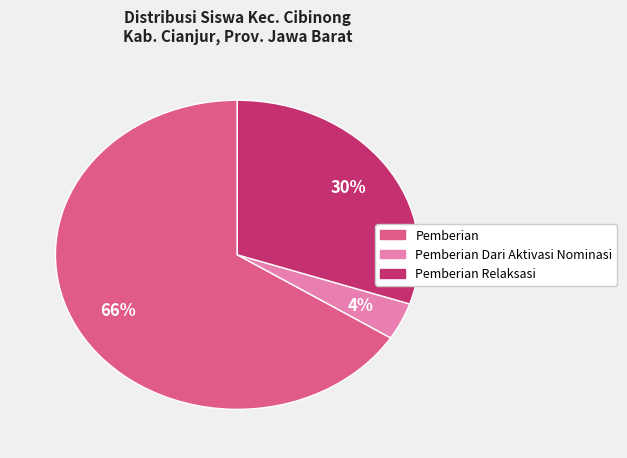

Is there any slice that represents more than half of the pie?

Yes